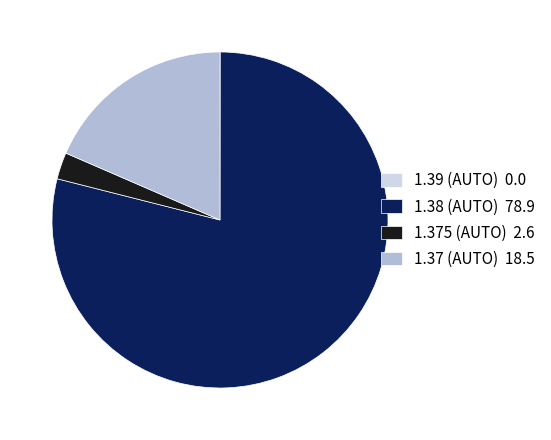

Combined, do 1.375 (AUTO) 2.6 and 1.37 (AUTO) 18.5 account for over 50%?

No